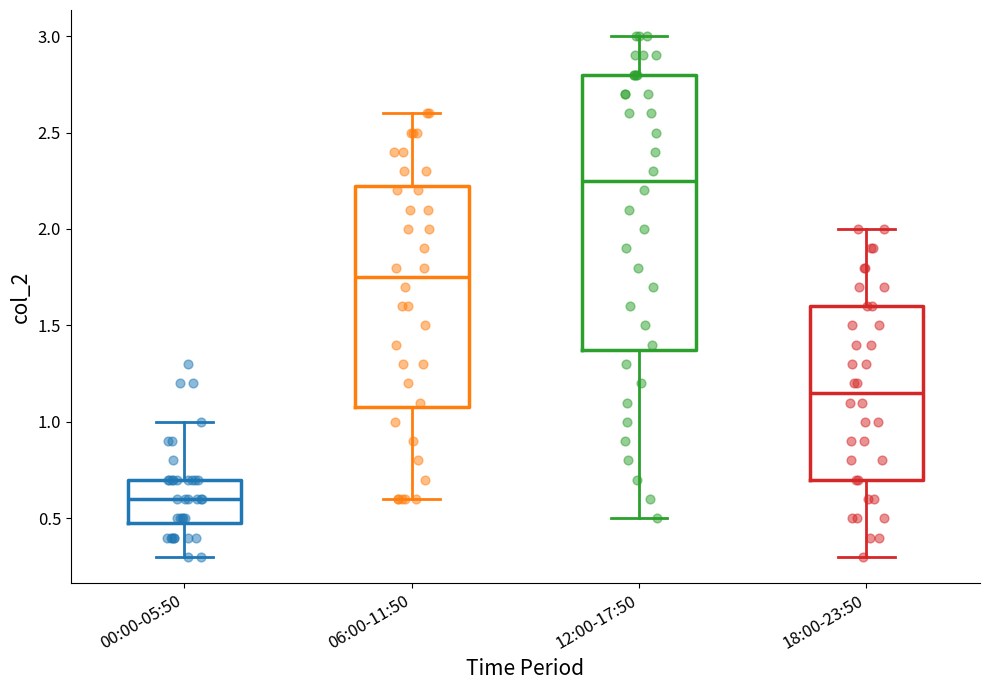

Comparing the boxes themselves (not the whiskers), which one is the tallest?

12:00-17:50